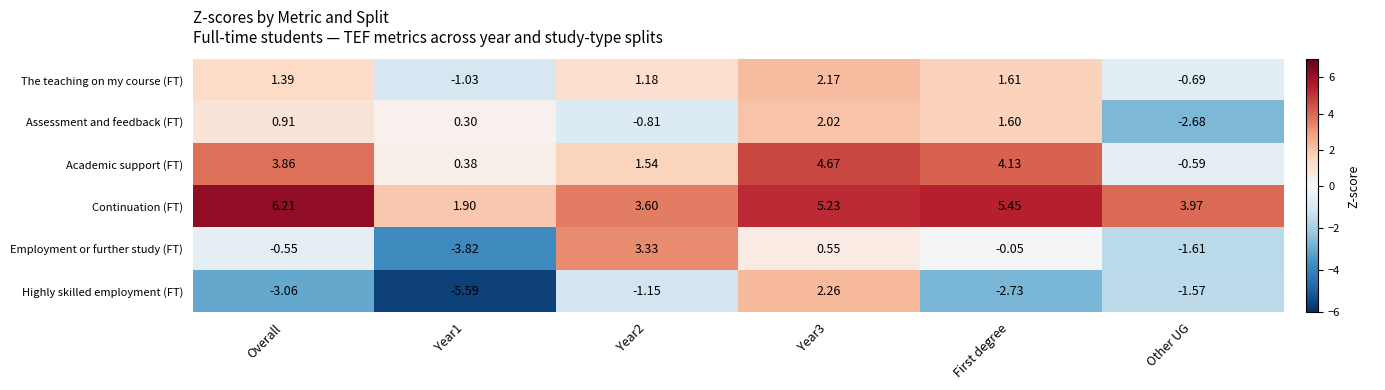

Is the value of The teaching on my course (FT) at Year3 greater than the value of Assessment and feedback (FT) at Overall?

Yes